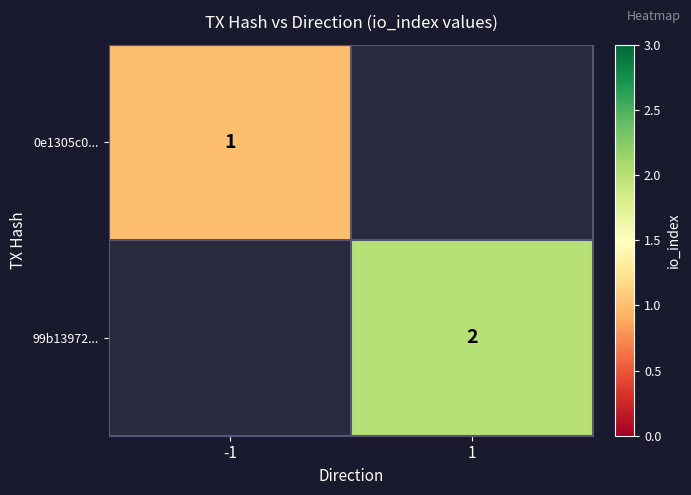

Is the value of 99b13972... at 1 greater than the value of 0e1305c0... at -1?

Yes